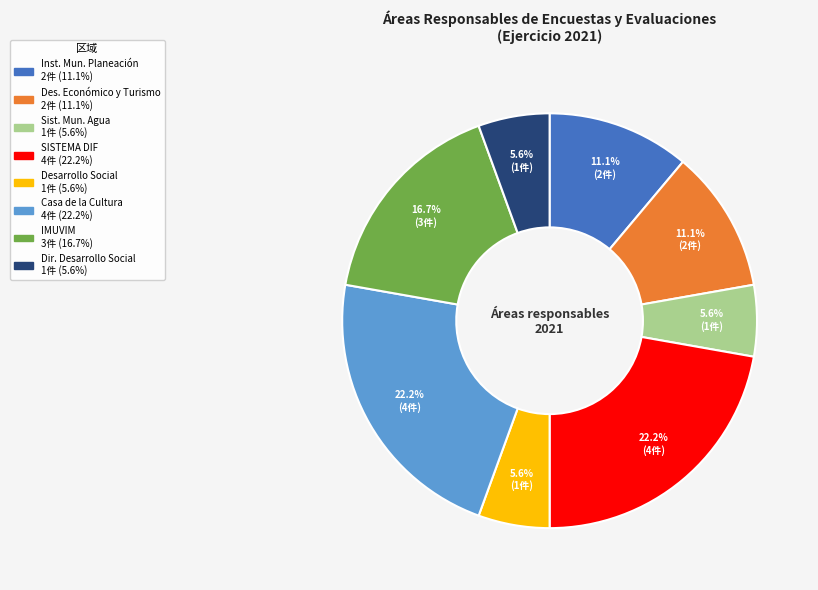

Is there a majority slice in this chart?

No